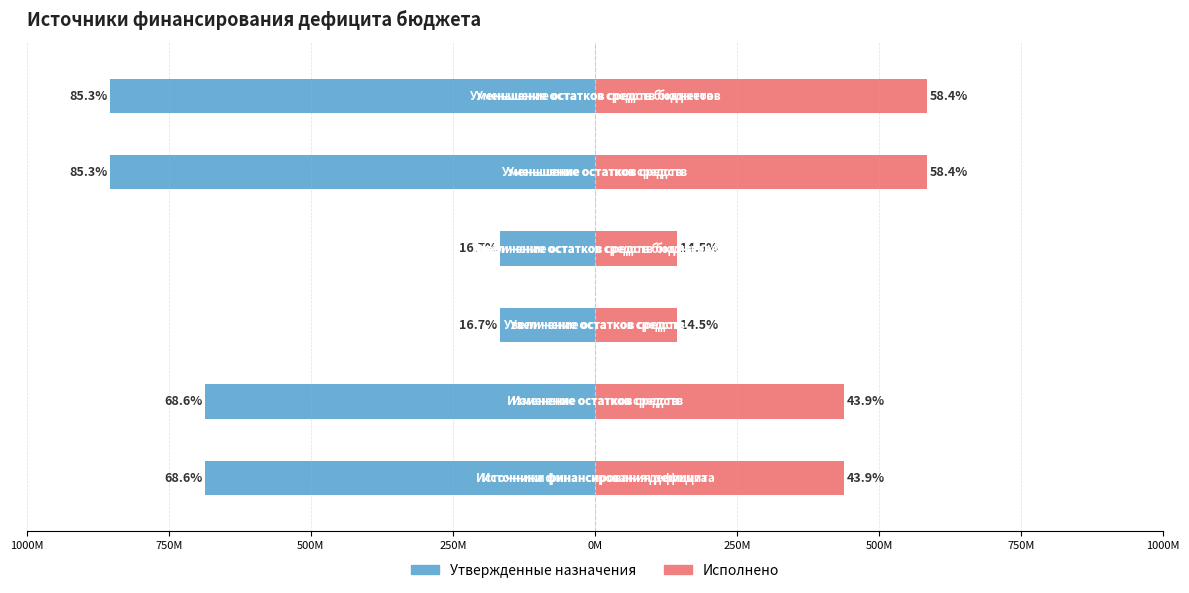

Between 250M and 750M, which is larger?

750M